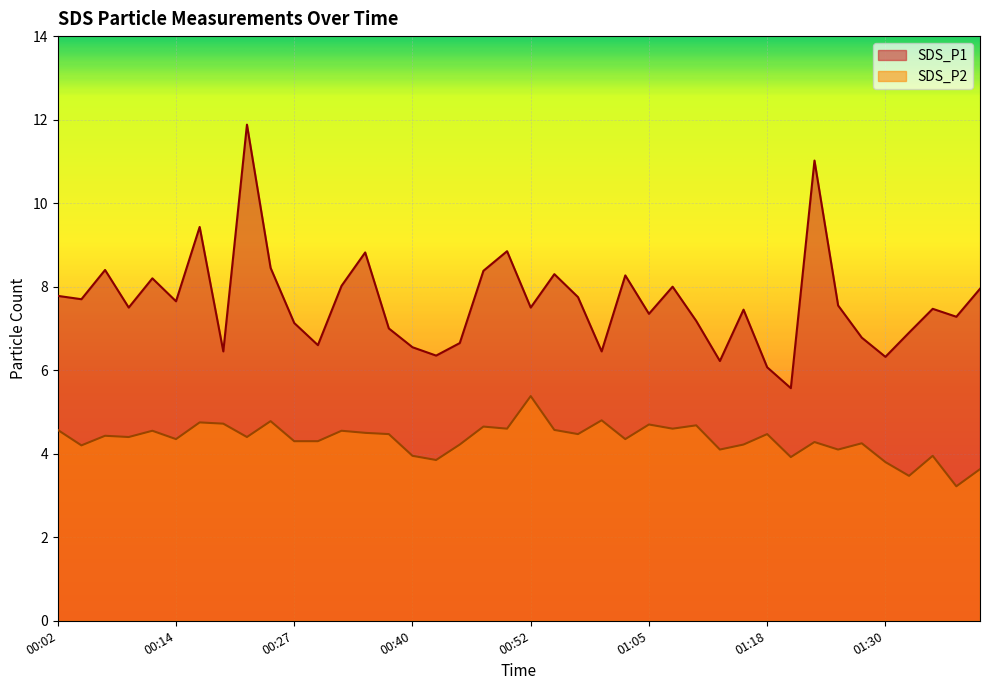

What is the greatest value displayed?

11.9